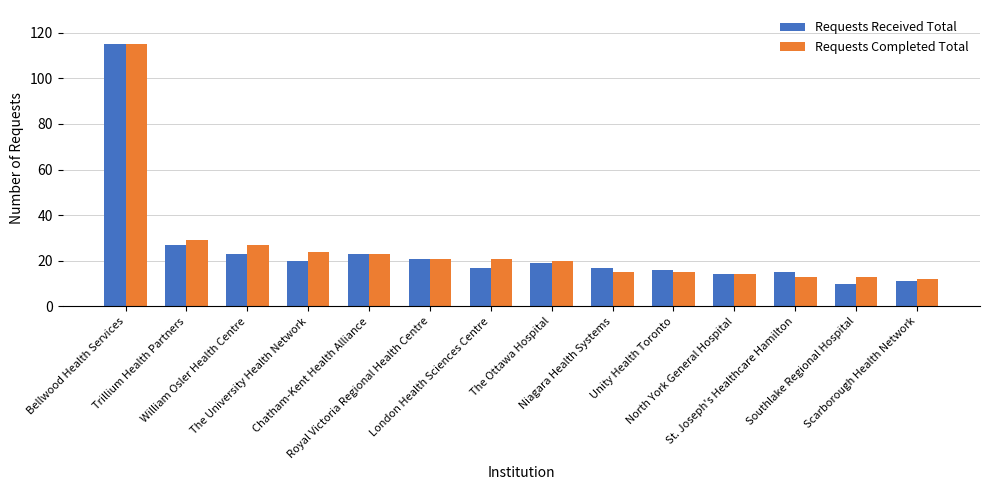

At how many categories does at least one series exceed 18?

8